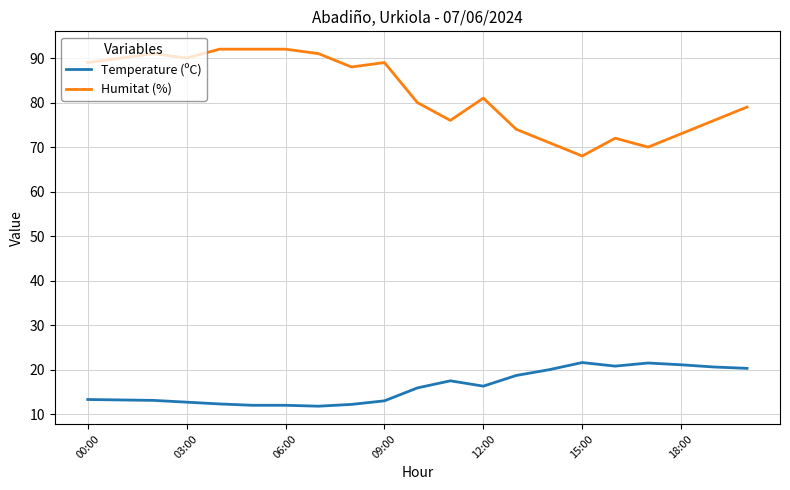

What is the greatest value displayed?

92.0